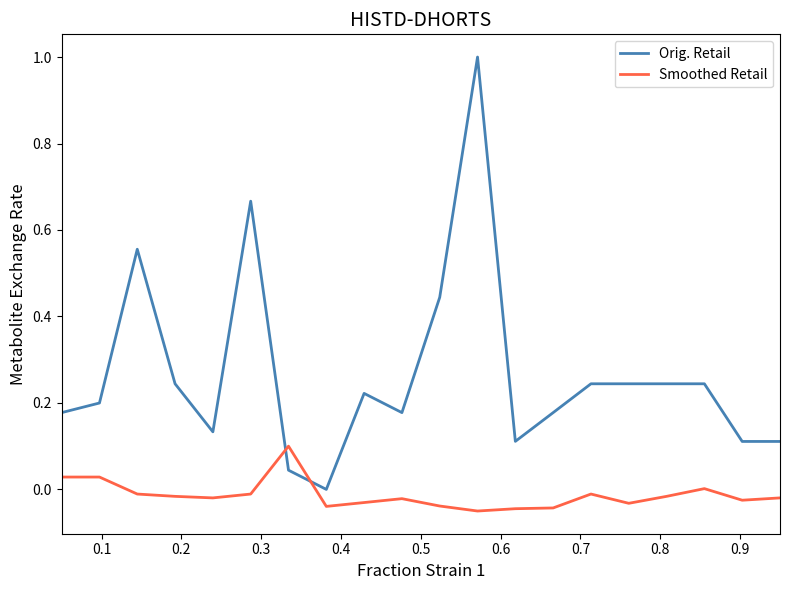

Does the chart have visible grid lines?

No